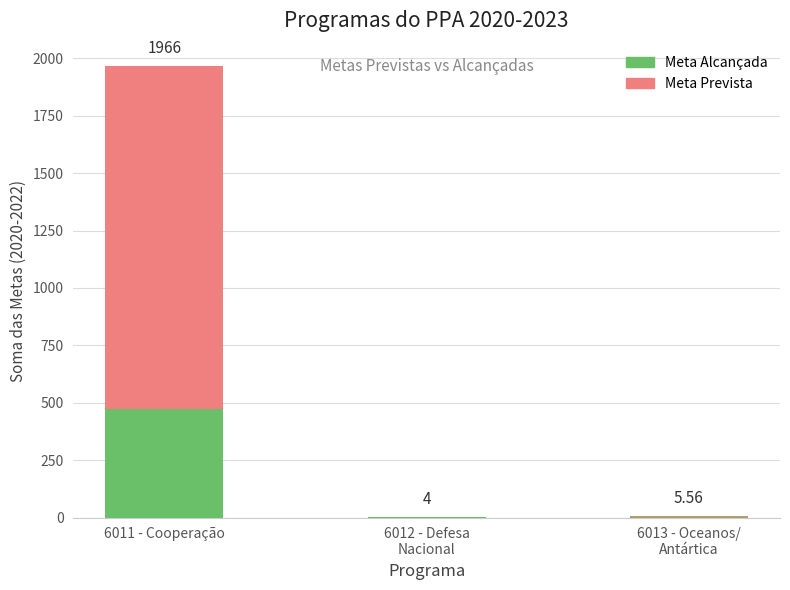

At which category is the sum across all series the highest?

6011 - Cooperação